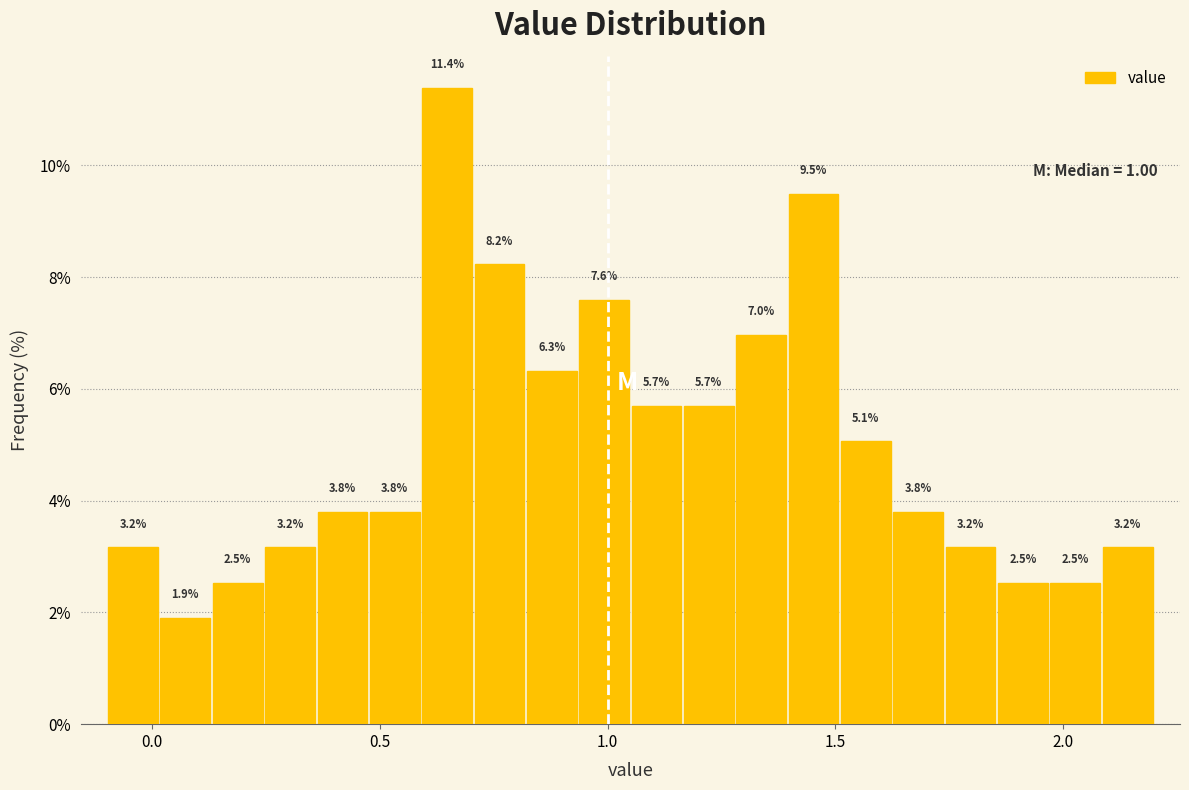

Read against the x-axis, roughly where is the centre of the tallest bar?

0.65